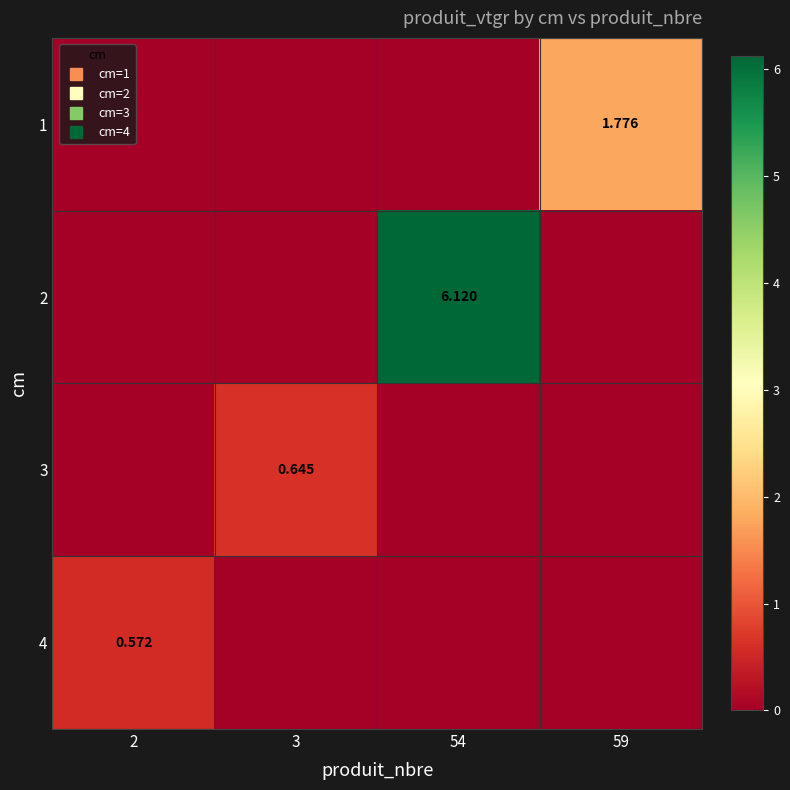

At which category is the sum across all series the highest?

54